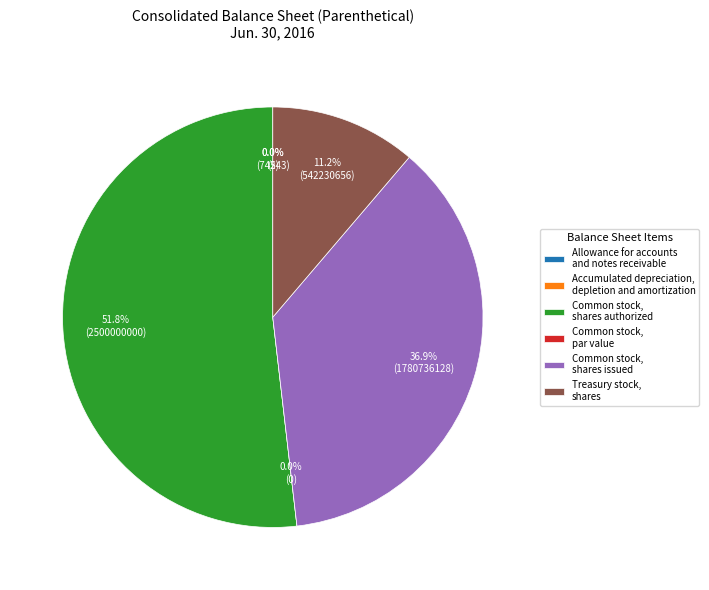

Do Allowance for accounts
and notes receivable and Common stock,
shares issued together represent more than half of the pie?

No